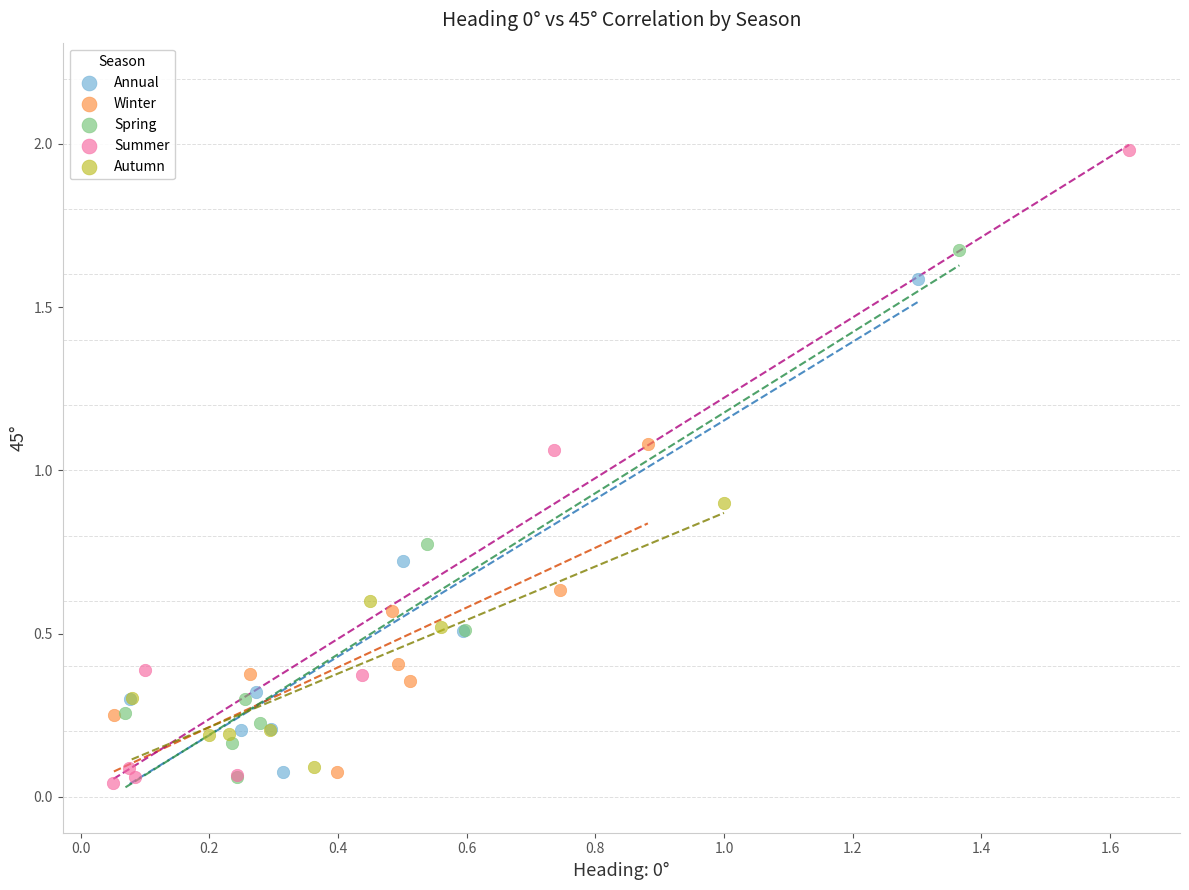

Which series has the largest Y range (max minus min)?

Summer